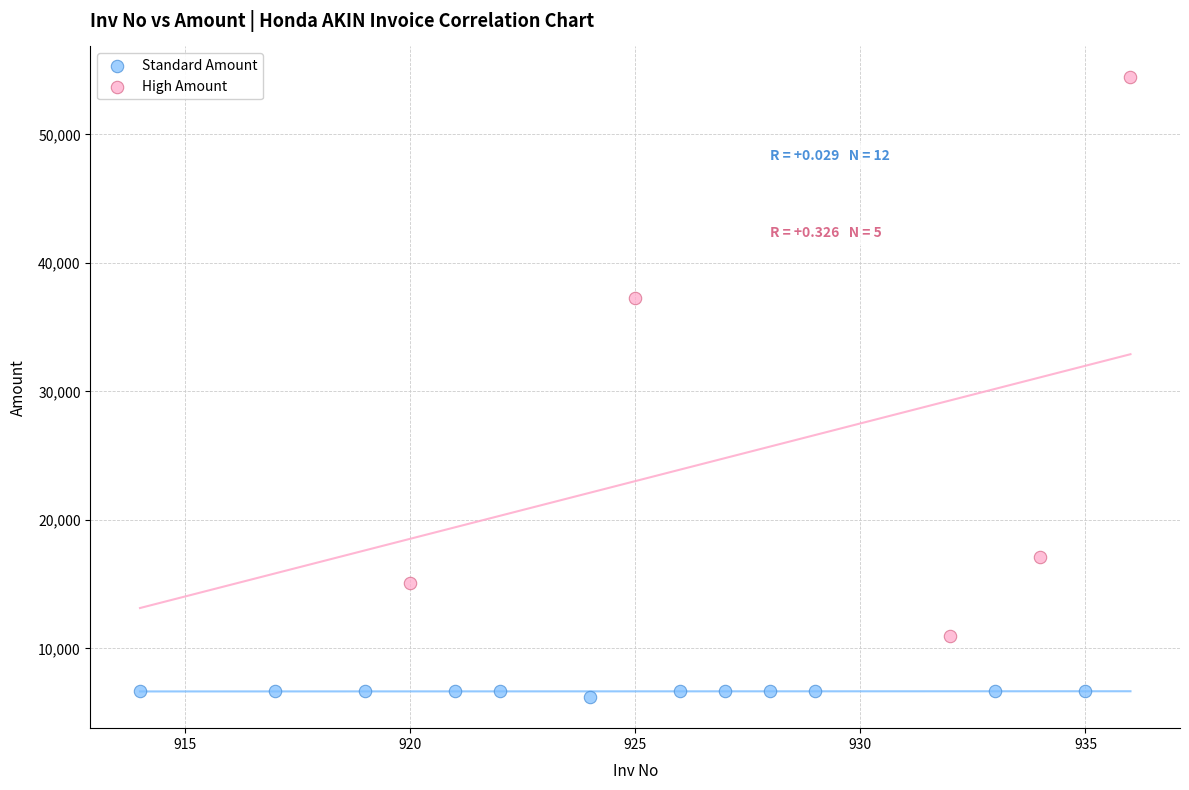

Which series reaches the minimum Y coordinate?

Standard Amount